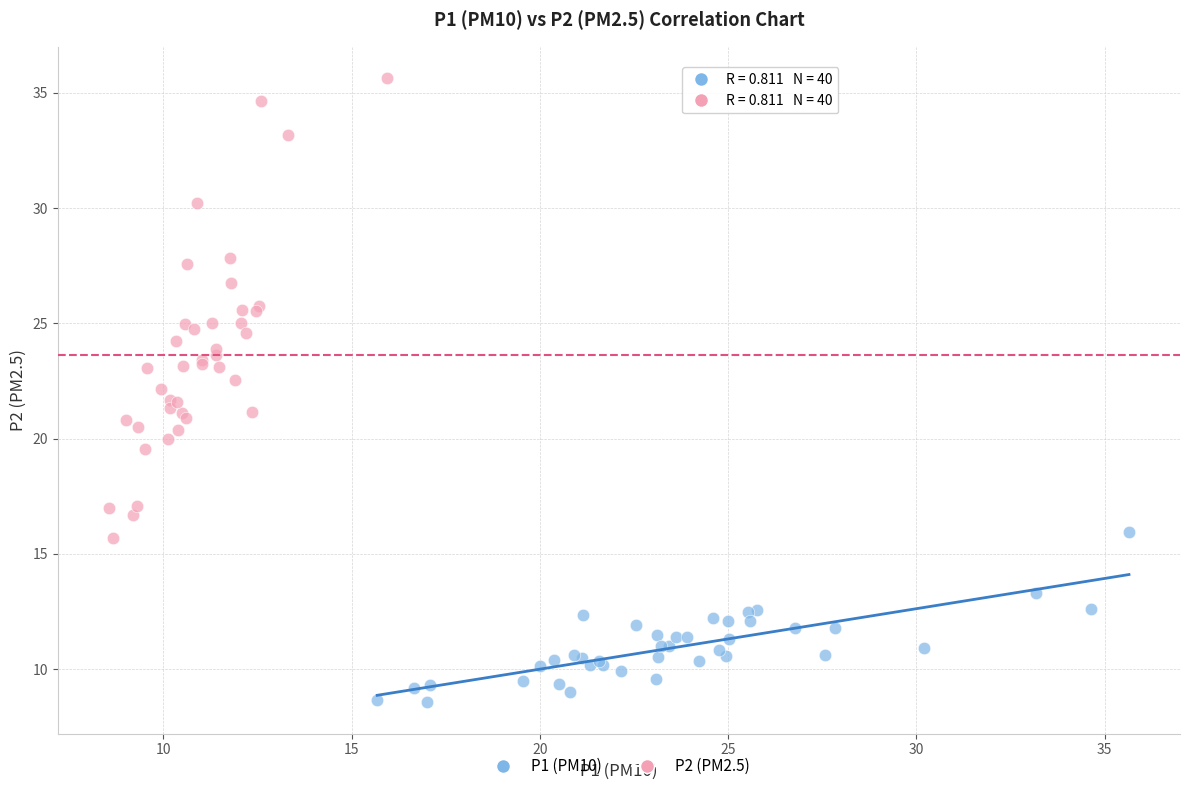

Which series has the widest spread of Y values?

P2 (PM2.5)